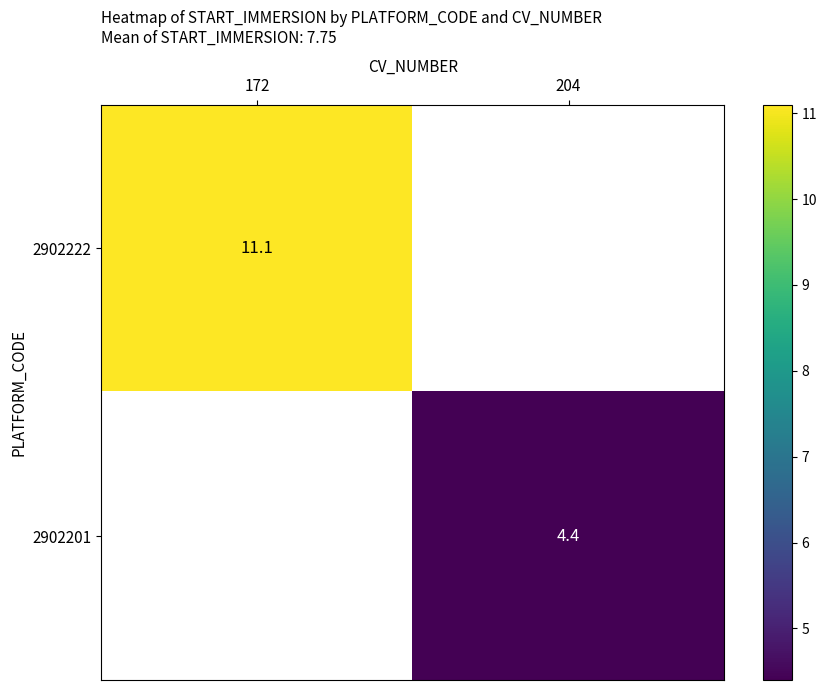

The 2902201 series shows 4.4 at 204. True or false?

True